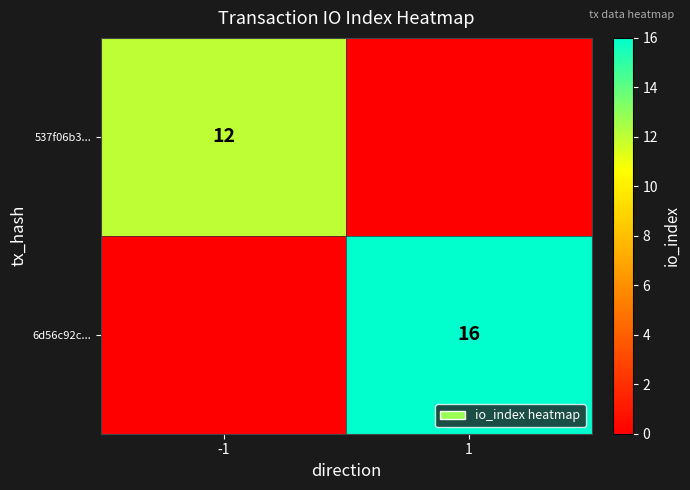

Is it true that 537f06b3... equals 7 at -1?

False